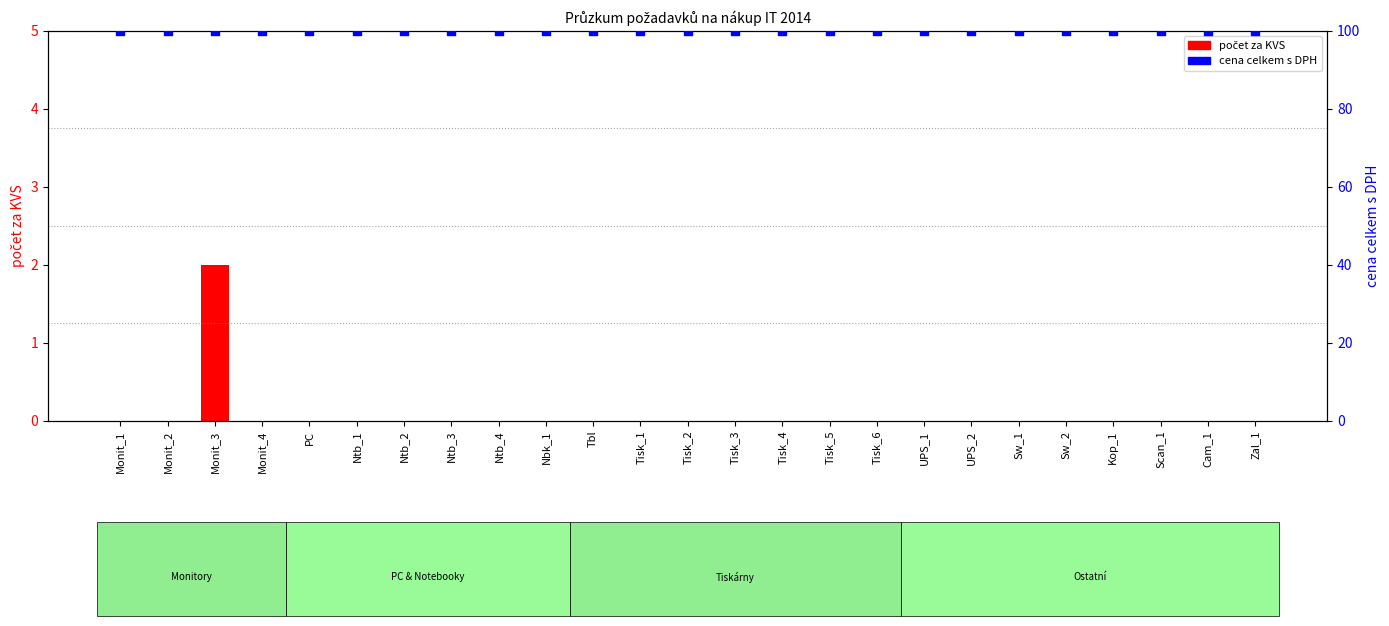

Which series has the widest spread of Y values?

počet za KVS